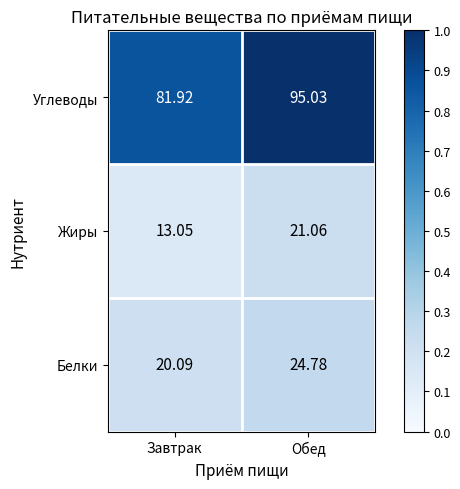

Where is Углеводы nearest to the value 88?

Завтрак